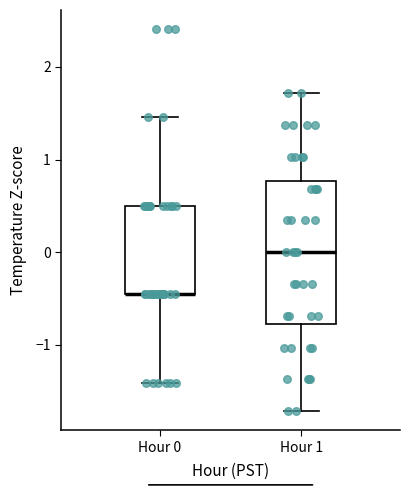

Reading left to right, read every box against the y-axis: the position of its median line, the range the box covers, and the ends of its whiskers. The values are not printed on the chart, so give them approximately, as read against the axis.

Hour 0: median -0.5 (drawn on the box's lower edge), box -0.5 to 0.5, whiskers -1.4 to 1.5
Hour 1: median 0.0, box -0.8 to 0.8, whiskers -1.7 to 1.7